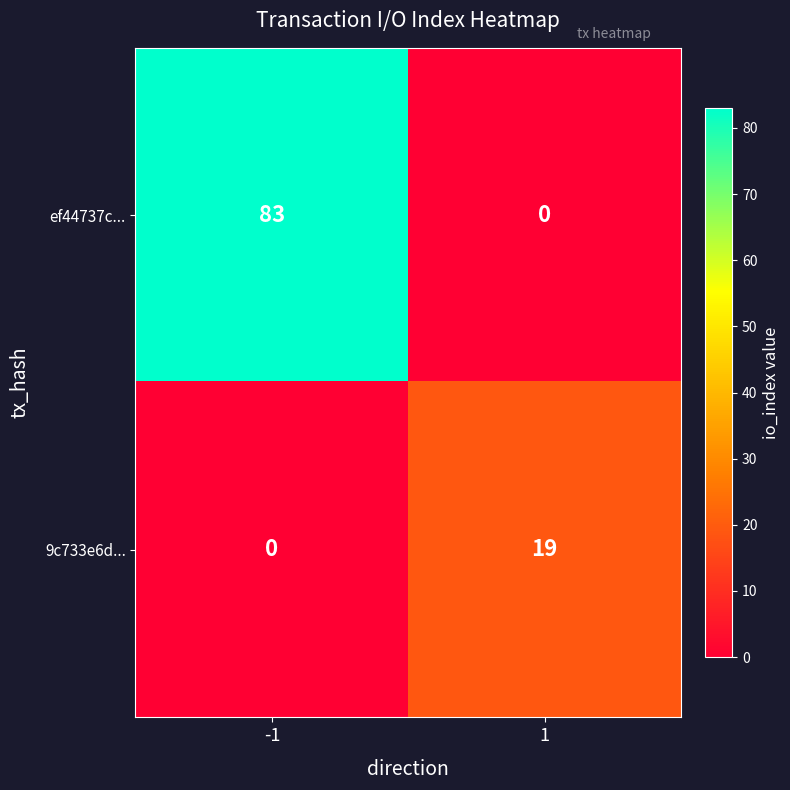

Rank the series by their average value, from highest to lowest.

ef44737c..., 9c733e6d...